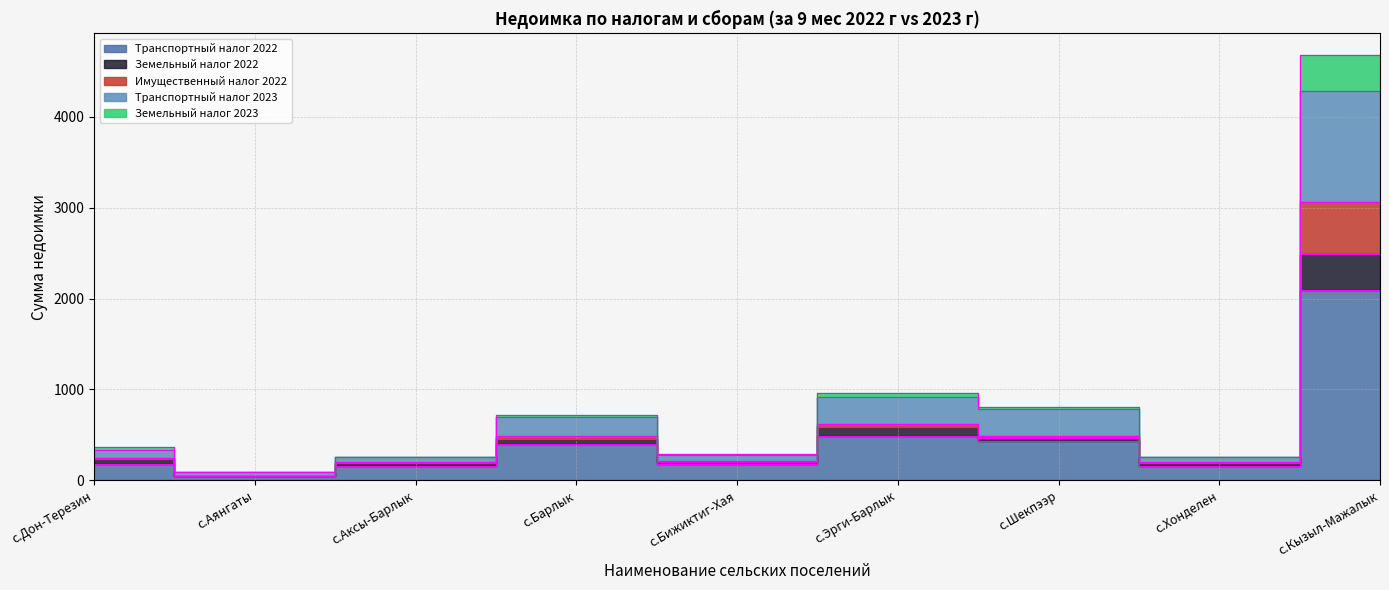

What is the label of the 8th point from the right?

с.Аянгаты